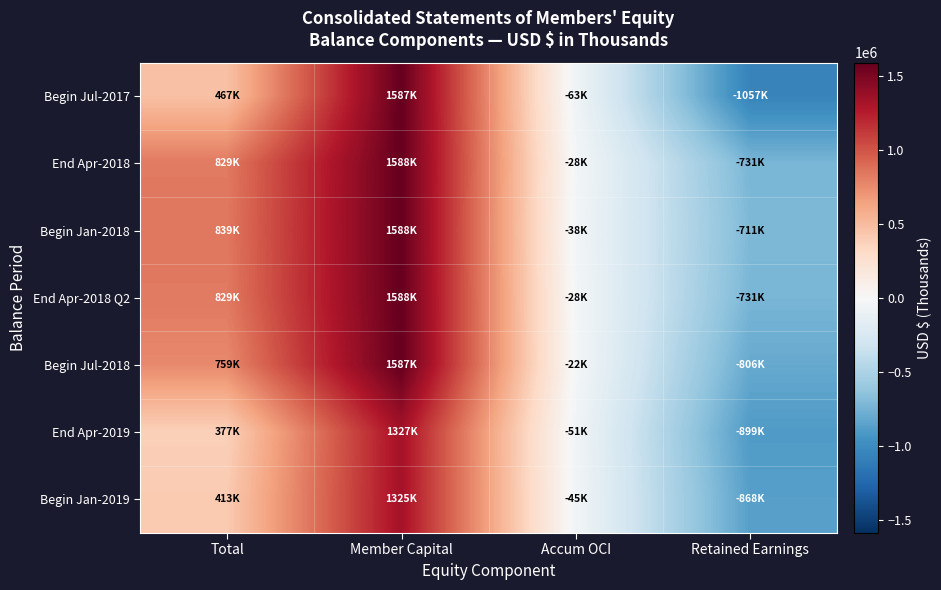

How many categories are shown in the chart?

4